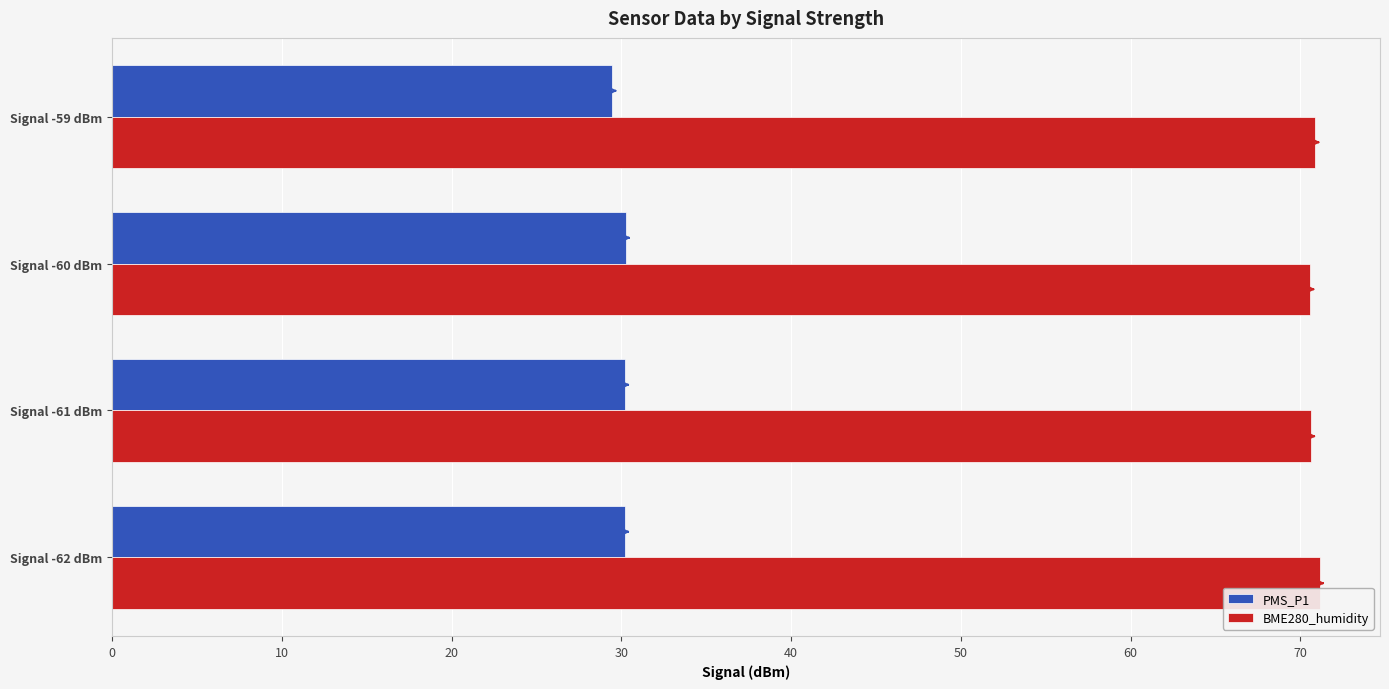

At how many categories does at least one series exceed 63?

4